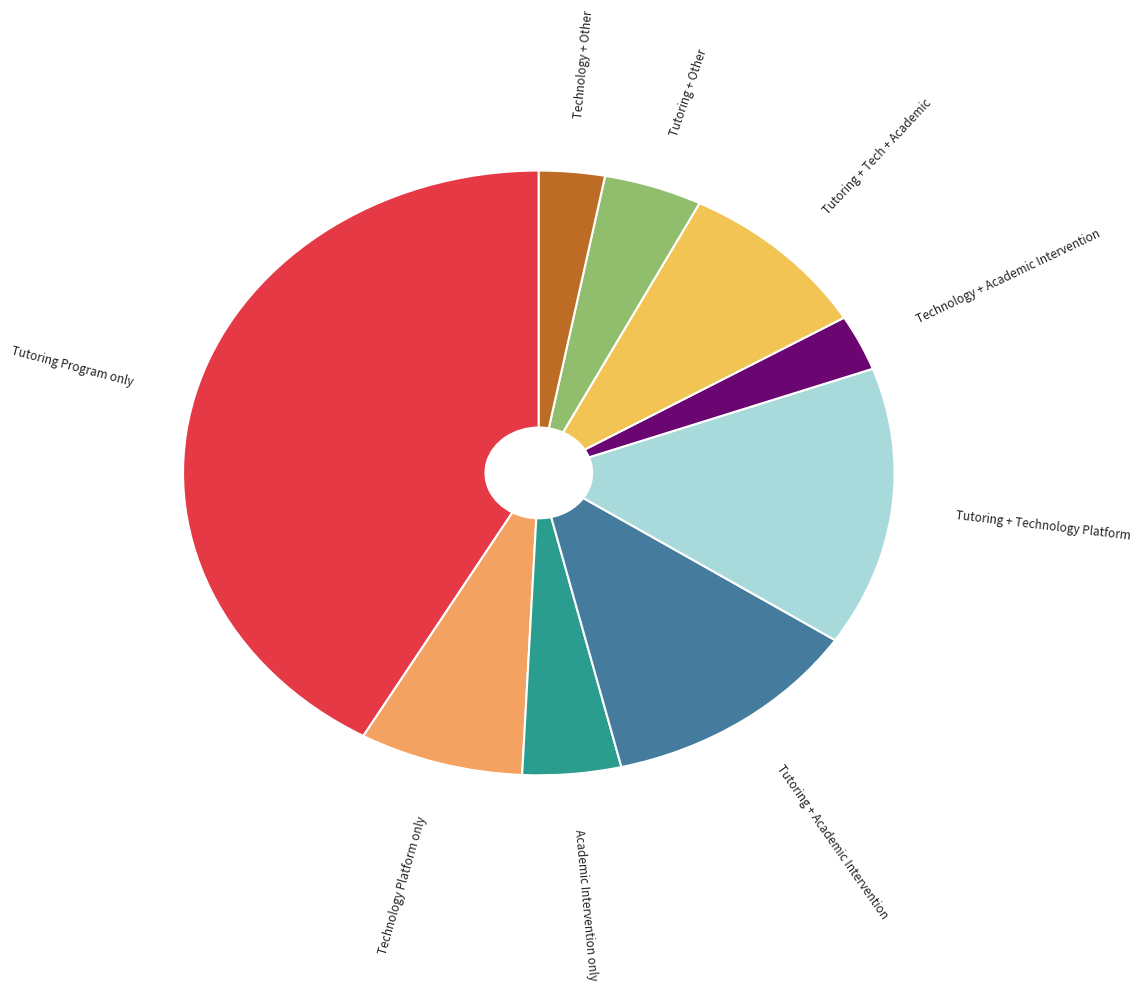

How many slices are in this pie chart?

9